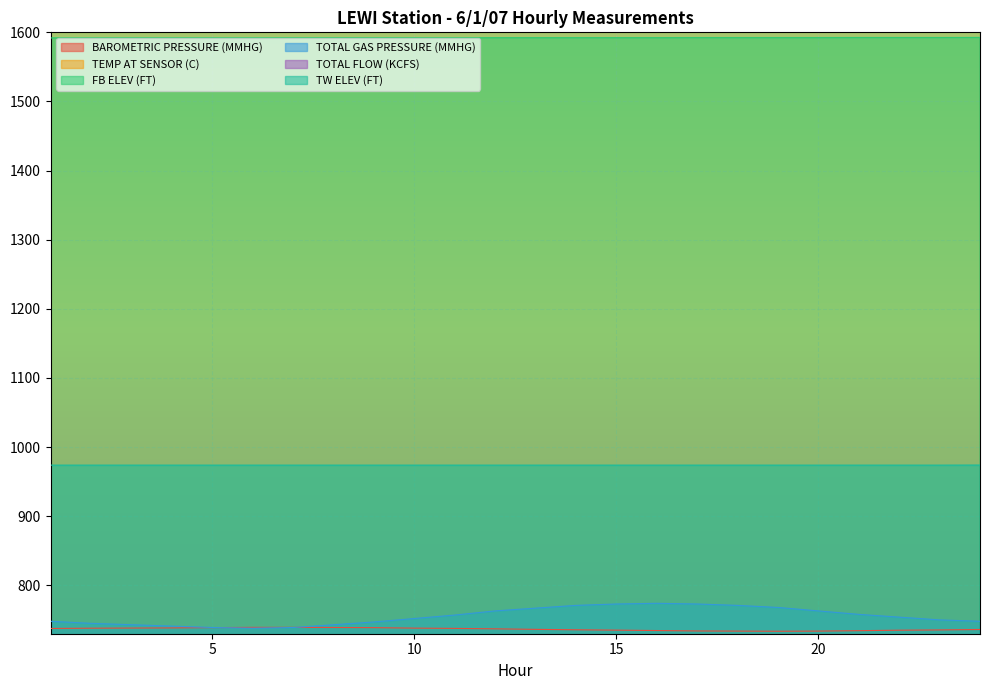

Does the chart display data point markers on the line(s)?

No